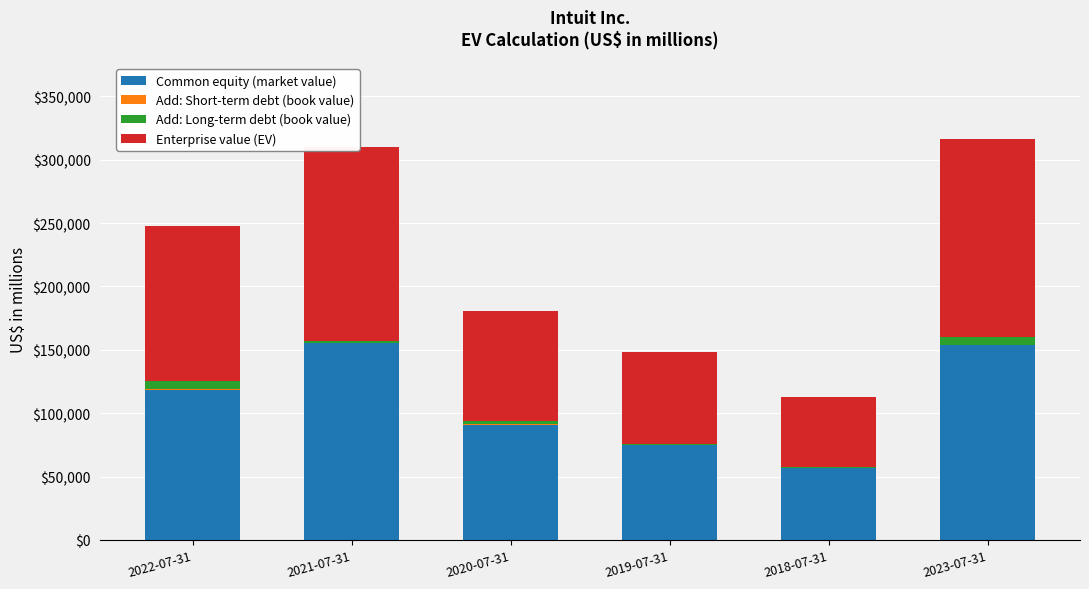

What is the highest value of the Common equity (market value) series?

155004